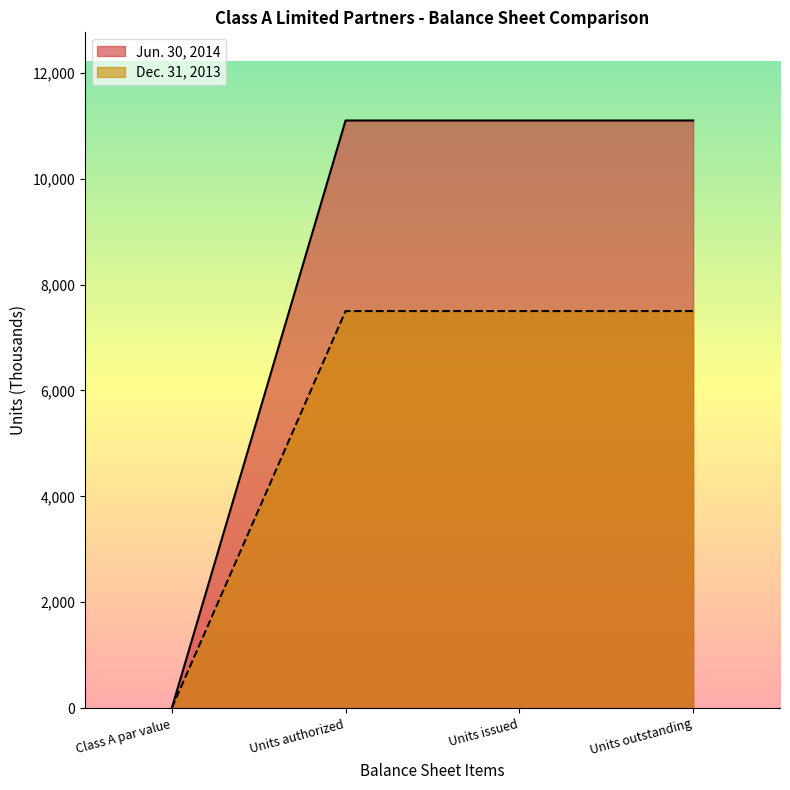

What are all the series names shown in the legend?

Jun. 30, 2014, Dec. 31, 2013